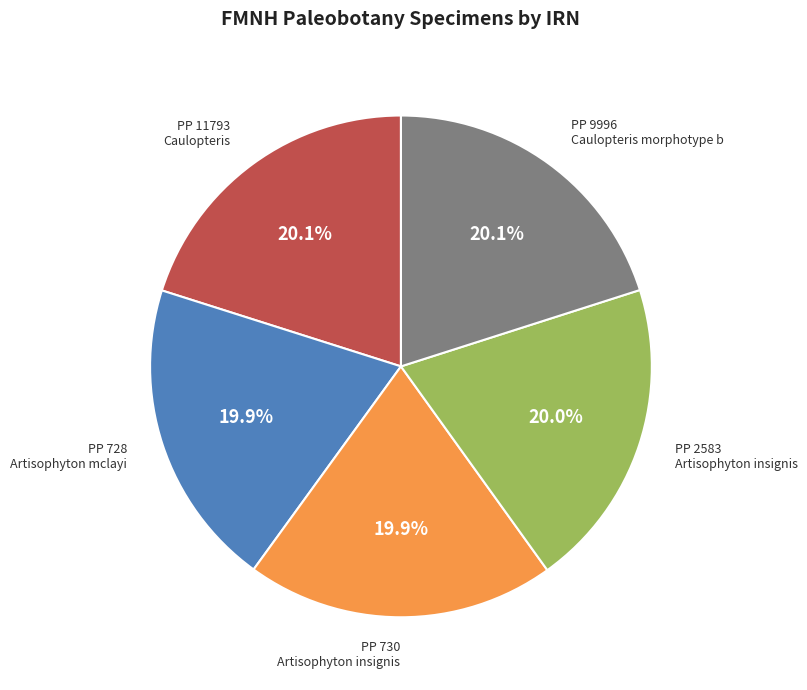

What portion of the pie excludes PP 2583 Artisophyton insignis?

80.0%